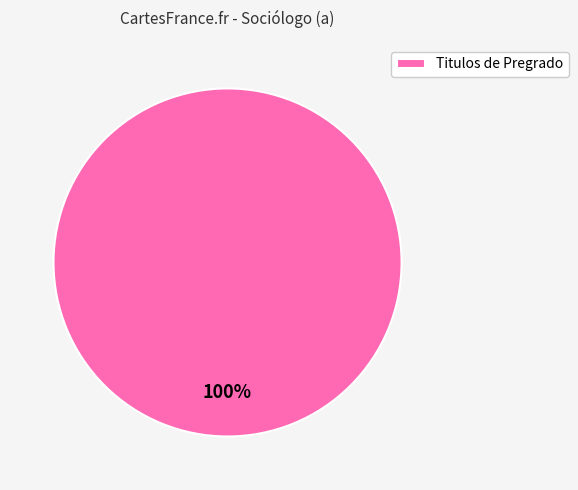

True or false: Titulos de Pregrado accounts for 100% of the total.

True